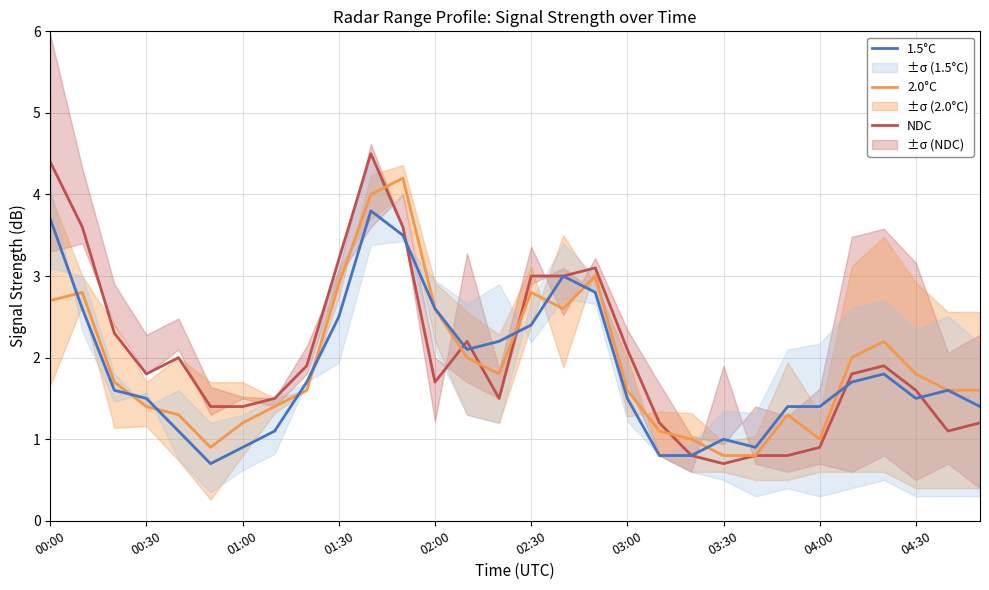

How many data points in 2.0°C are above 1?

25